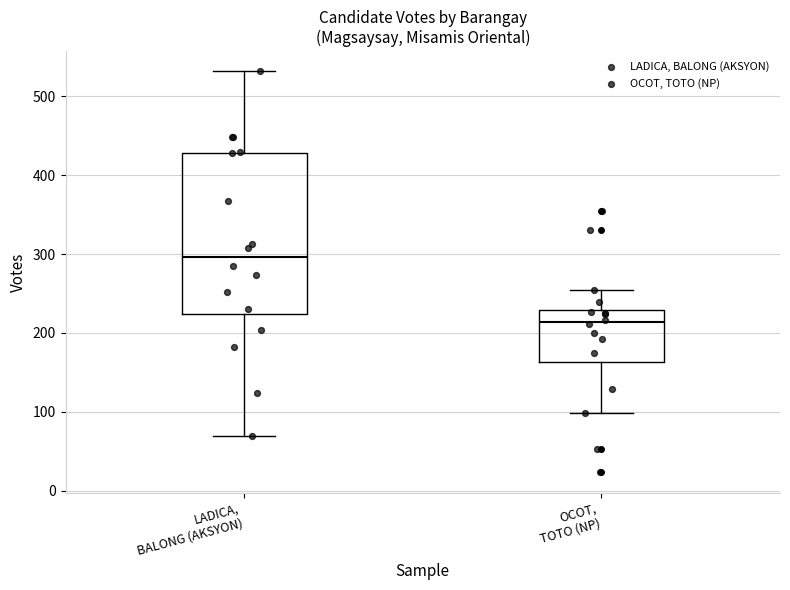

Which box's median line is the lowest?

OCOT, TOTO (NP)